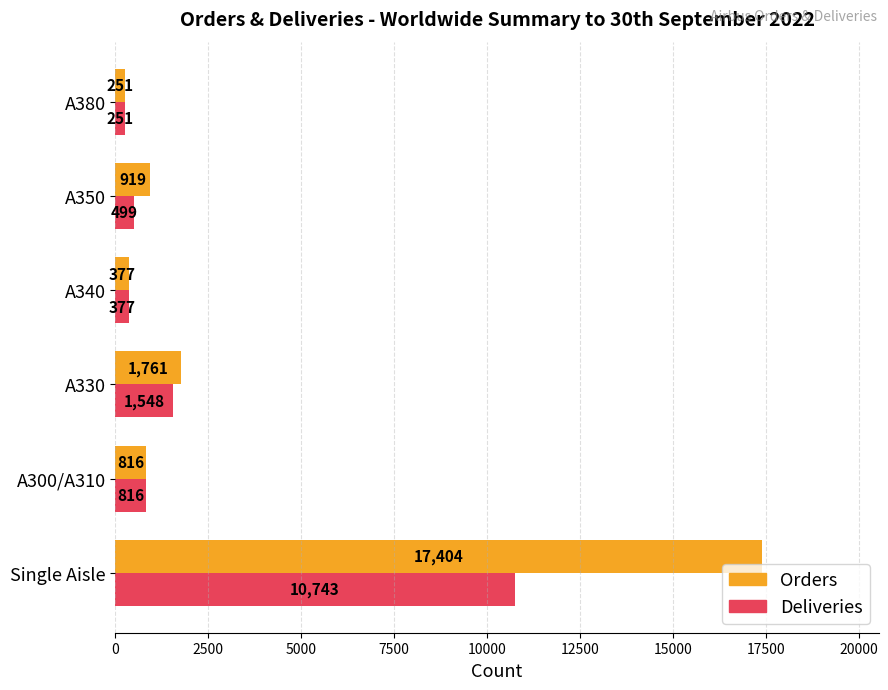

Is the value of Orders at A350 greater than the value of Deliveries at A330?

No